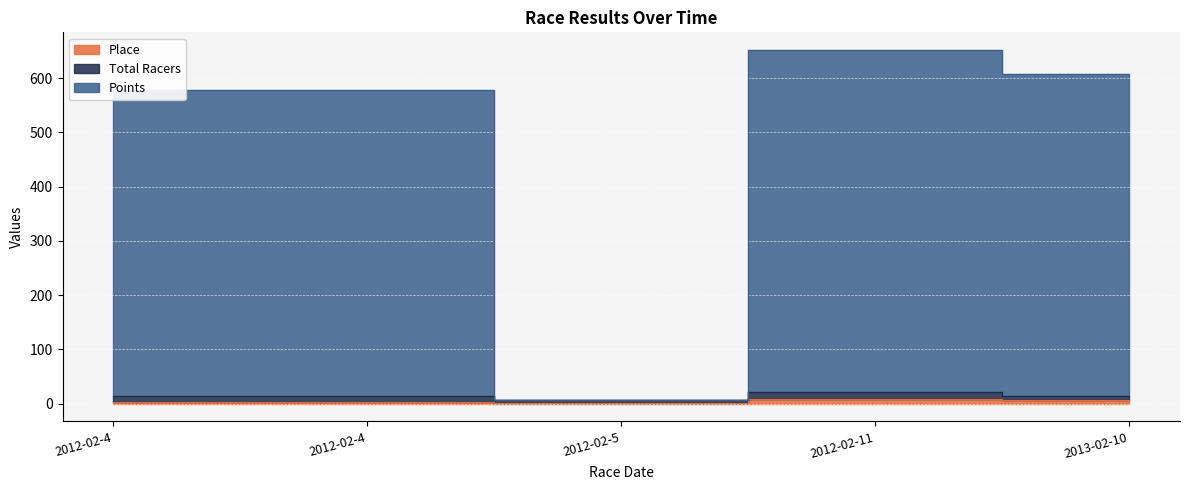

What is the difference between the Place values at 2013-02-10 and 2012-02-11?

3.0